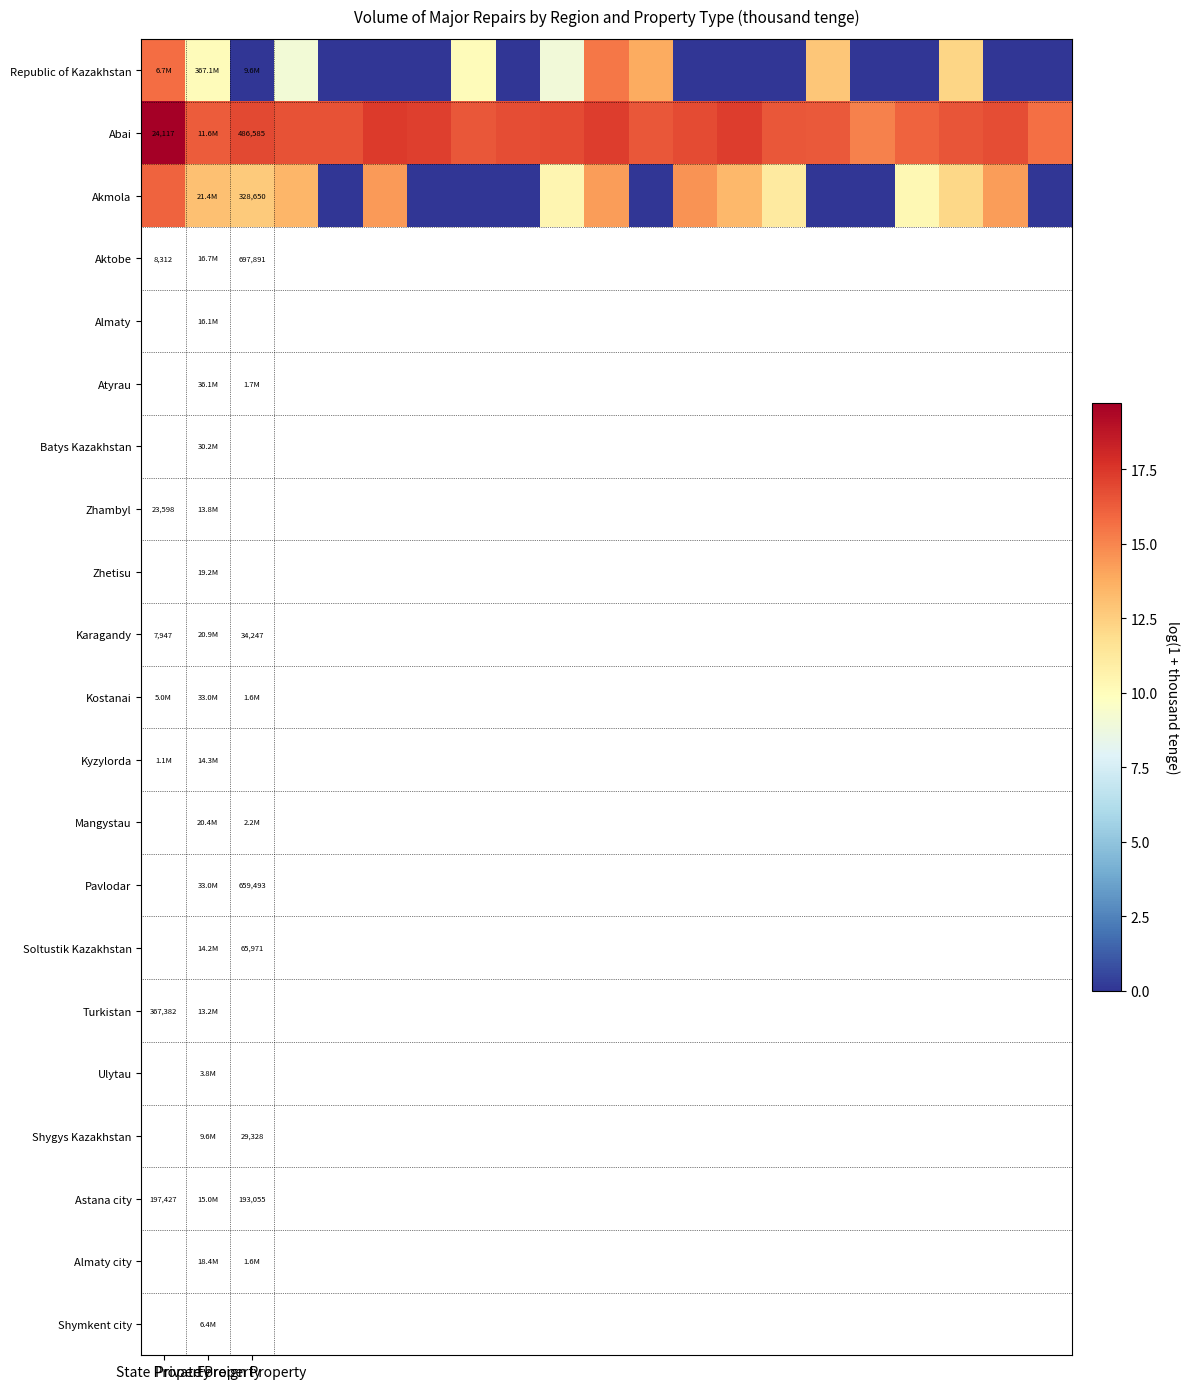

At which category does the chart reach its minimum across all series?

Foreign Property